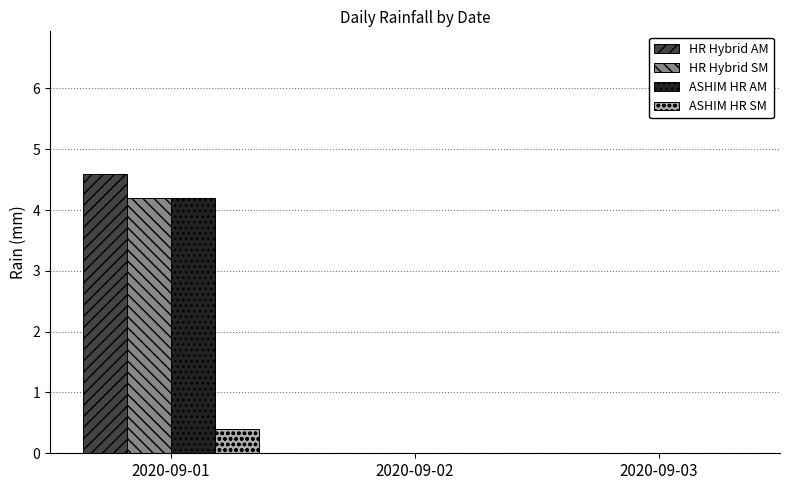

What is the maximum value shown in the chart?

4.6